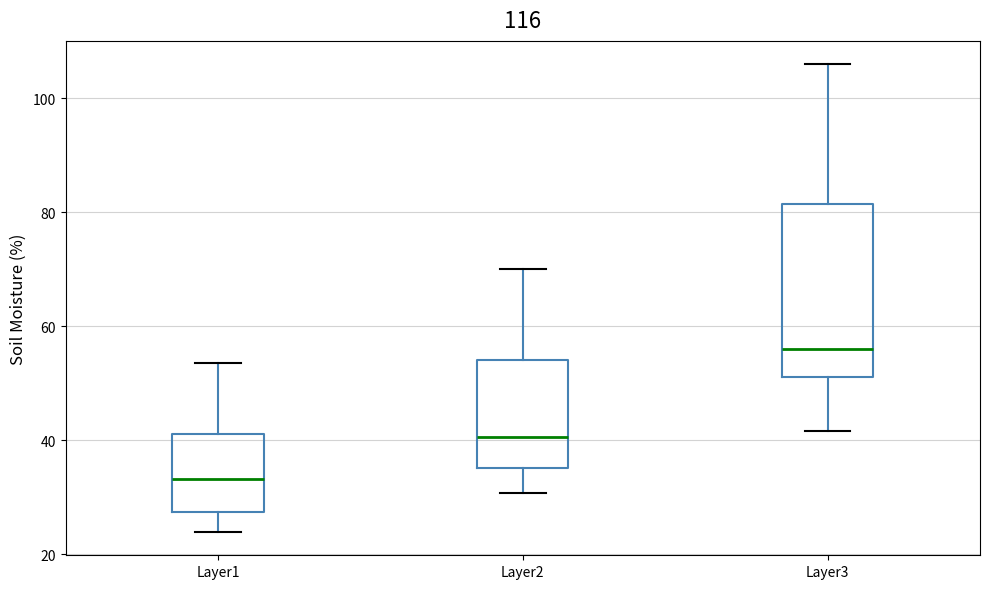

Which box has the lowest median line?

Layer1